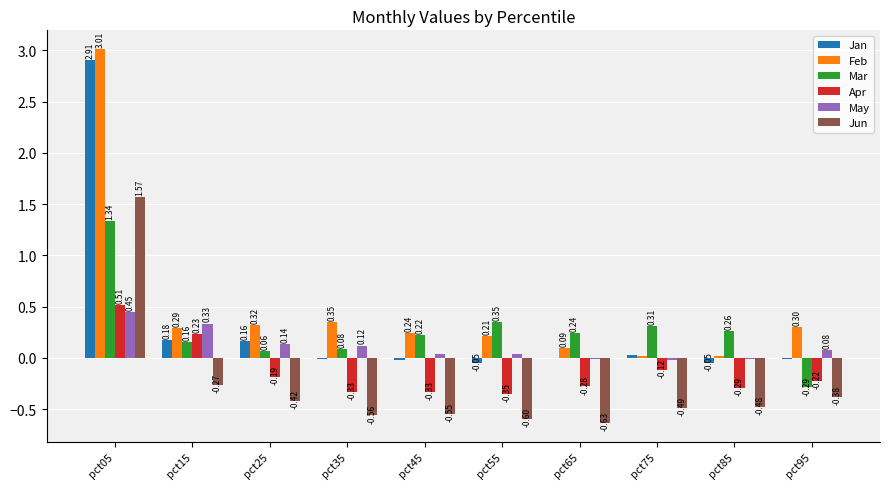

Between pct25 and pct75, which series saw the biggest shift?

Feb